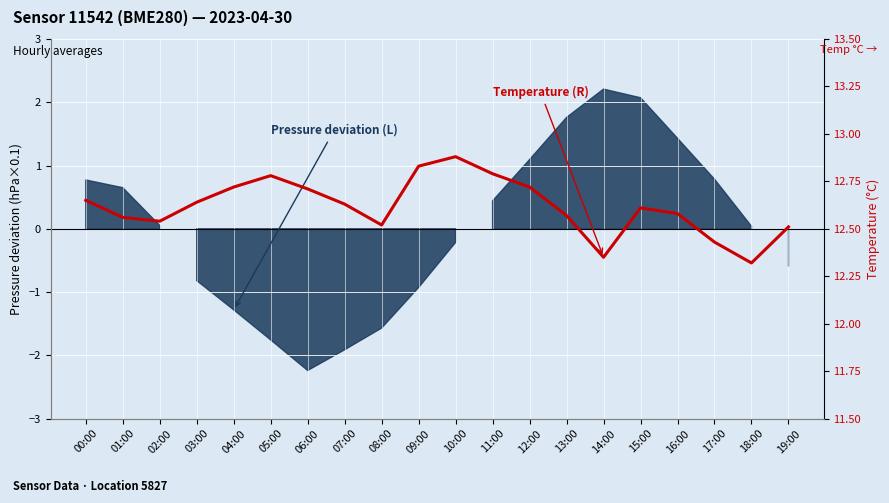

List the labels in order of value, largest first.

10:00, 09:00, 11:00, 05:00, 04:00, 12:00, 06:00, 00:00, 03:00, 07:00, 15:00, 16:00, 13:00, 01:00, 02:00, 08:00, 19:00, 17:00, 14:00, 18:00